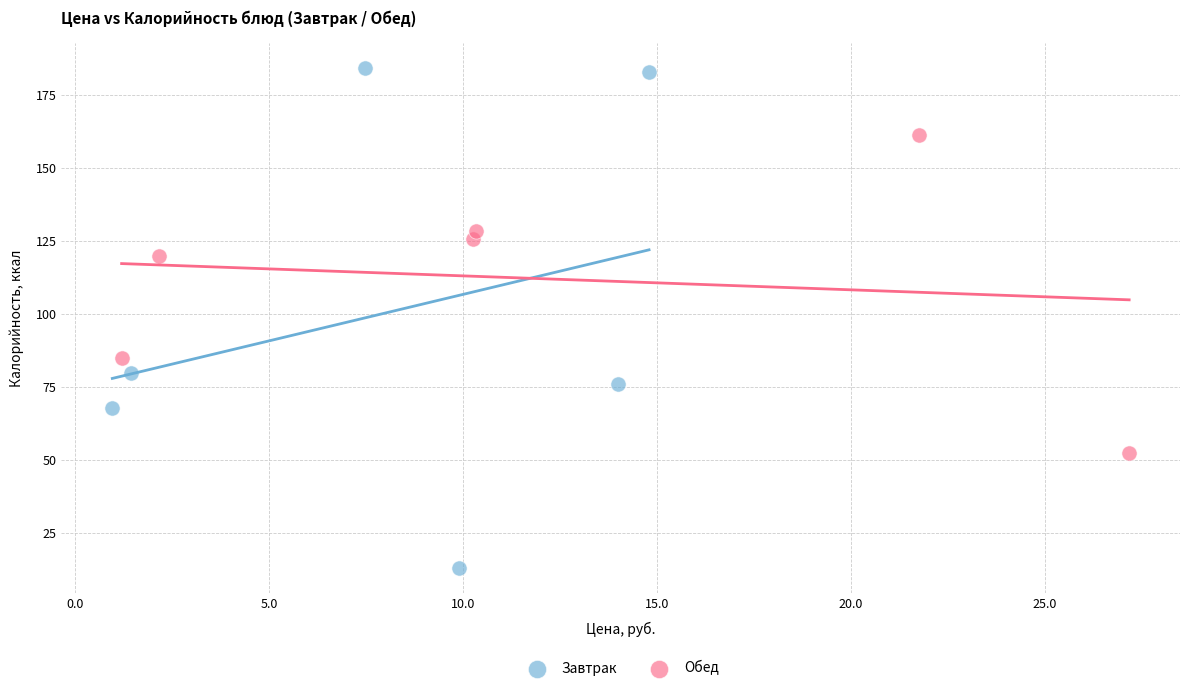

Which series contains the highest Y value?

Завтрак